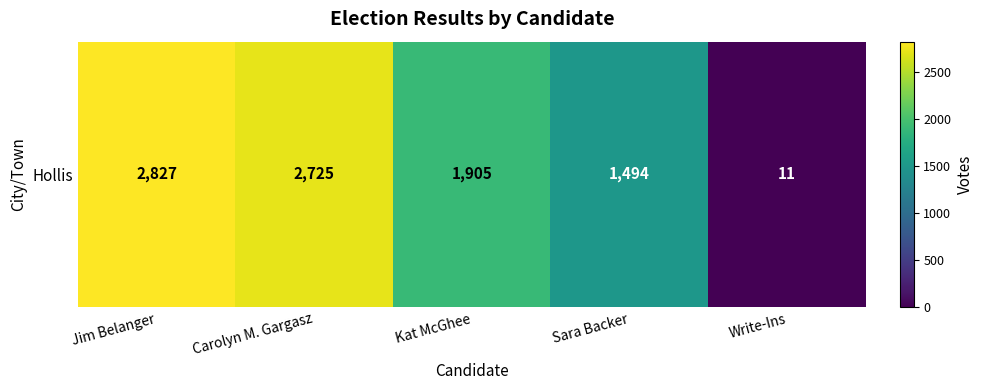

The value at Sara Backer is 1494. True or false?

True